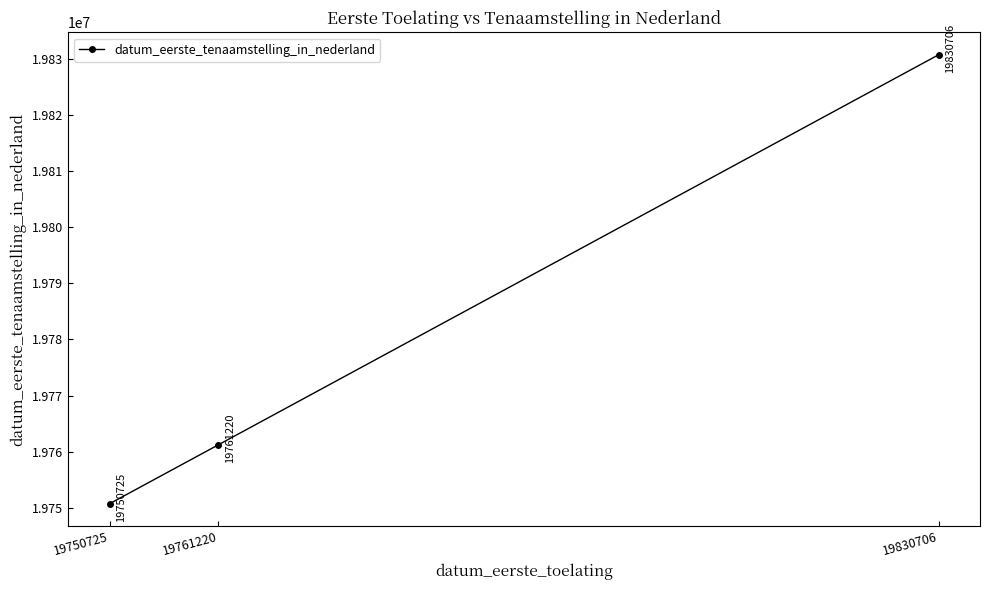

Which category has the highest value across all series?

19830706